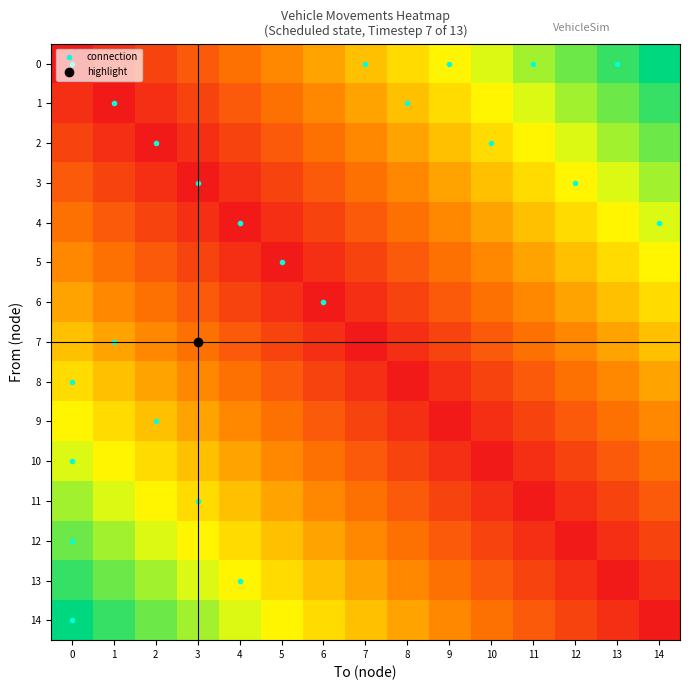

Reading left to right, what are all the values shown in this chart?

0: 0=0.0	1=0.1	2=0.1	3=0.2	4=0.3	5=0.4	6=0.4	7=0.5	8=0.6	9=0.6	10=0.7	11=0.8	12=0.9	13=0.9	14=1.0
1: 0=0.1	1=0.0	2=0.1	3=0.1	4=0.2	5=0.3	6=0.4	7=0.4	8=0.5	9=0.6	10=0.6	11=0.7	12=0.8	13=0.9	14=0.9
2: 0=0.1	1=0.1	2=0.0	3=0.1	4=0.1	5=0.2	6=0.3	7=0.4	8=0.4	9=0.5	10=0.6	11=0.6	12=0.7	13=0.8	14=0.9
3: 0=0.2	1=0.1	2=0.1	3=0.0	4=0.1	5=0.1	6=0.2	7=0.3	8=0.4	9=0.4	10=0.5	11=0.6	12=0.6	13=0.7	14=0.8
4: 0=0.3	1=0.2	2=0.1	3=0.1	4=0.0	5=0.1	6=0.1	7=0.2	8=0.3	9=0.4	10=0.4	11=0.5	12=0.6	13=0.6	14=0.7
5: 0=0.4	1=0.3	2=0.2	3=0.1	4=0.1	5=0.0	6=0.1	7=0.1	8=0.2	9=0.3	10=0.4	11=0.4	12=0.5	13=0.6	14=0.6
6: 0=0.4	1=0.4	2=0.3	3=0.2	4=0.1	5=0.1	6=0.0	7=0.1	8=0.1	9=0.2	10=0.3	11=0.4	12=0.4	13=0.5	14=0.6
7: 0=0.5	1=0.4	2=0.4	3=0.3	4=0.2	5=0.1	6=0.1	7=0.0	8=0.1	9=0.1	10=0.2	11=0.3	12=0.4	13=0.4	14=0.5
8: 0=0.6	1=0.5	2=0.4	3=0.4	4=0.3	5=0.2	6=0.1	7=0.1	8=0.0	9=0.1	10=0.1	11=0.2	12=0.3	13=0.4	14=0.4
9: 0=0.6	1=0.6	2=0.5	3=0.4	4=0.4	5=0.3	6=0.2	7=0.1	8=0.1	9=0.0	10=0.1	11=0.1	12=0.2	13=0.3	14=0.4
10: 0=0.7	1=0.6	2=0.6	3=0.5	4=0.4	5=0.4	6=0.3	7=0.2	8=0.1	9=0.1	10=0.0	11=0.1	12=0.1	13=0.2	14=0.3
11: 0=0.8	1=0.7	2=0.6	3=0.6	4=0.5	5=0.4	6=0.4	7=0.3	8=0.2	9=0.1	10=0.1	11=0.0	12=0.1	13=0.1	14=0.2
12: 0=0.9	1=0.8	2=0.7	3=0.6	4=0.6	5=0.5	6=0.4	7=0.4	8=0.3	9=0.2	10=0.1	11=0.1	12=0.0	13=0.1	14=0.1
13: 0=0.9	1=0.9	2=0.8	3=0.7	4=0.6	5=0.6	6=0.5	7=0.4	8=0.4	9=0.3	10=0.2	11=0.1	12=0.1	13=0.0	14=0.1
14: 0=1.0	1=0.9	2=0.9	3=0.8	4=0.7	5=0.6	6=0.6	7=0.5	8=0.4	9=0.4	10=0.3	11=0.2	12=0.1	13=0.1	14=0.0